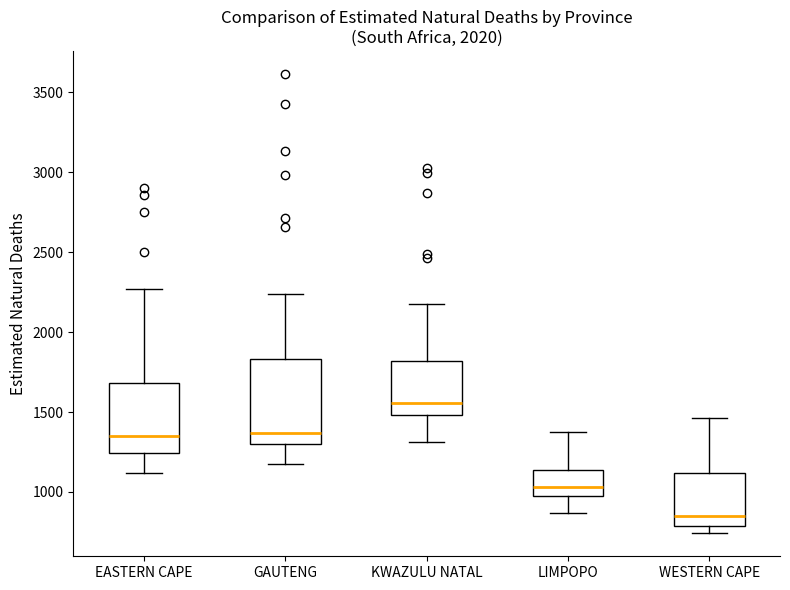

Which box's median line is the highest?

KWAZULU NATAL